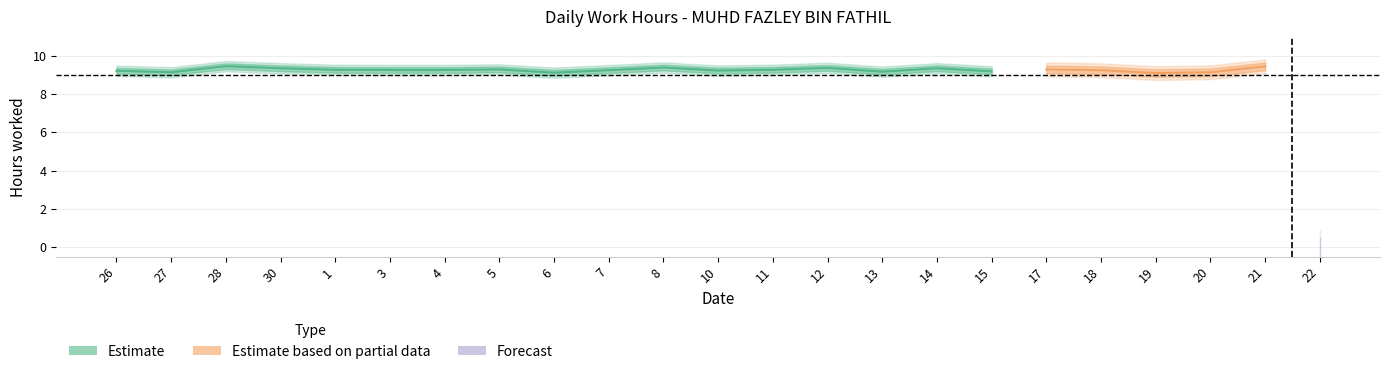

How many data points does each series have?

23